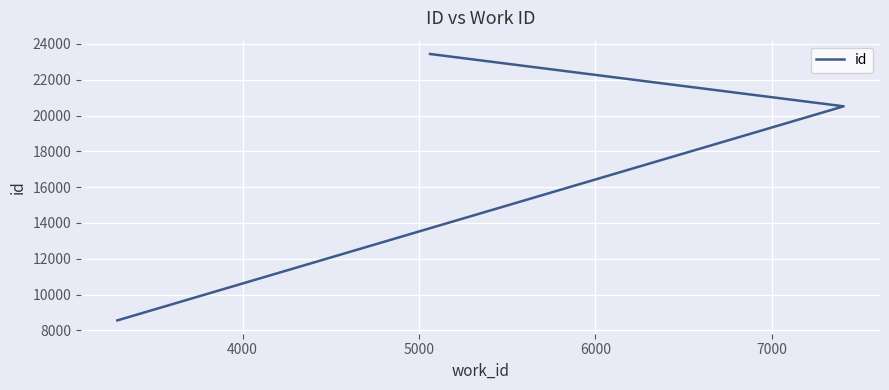

What is the smallest value displayed?

8555